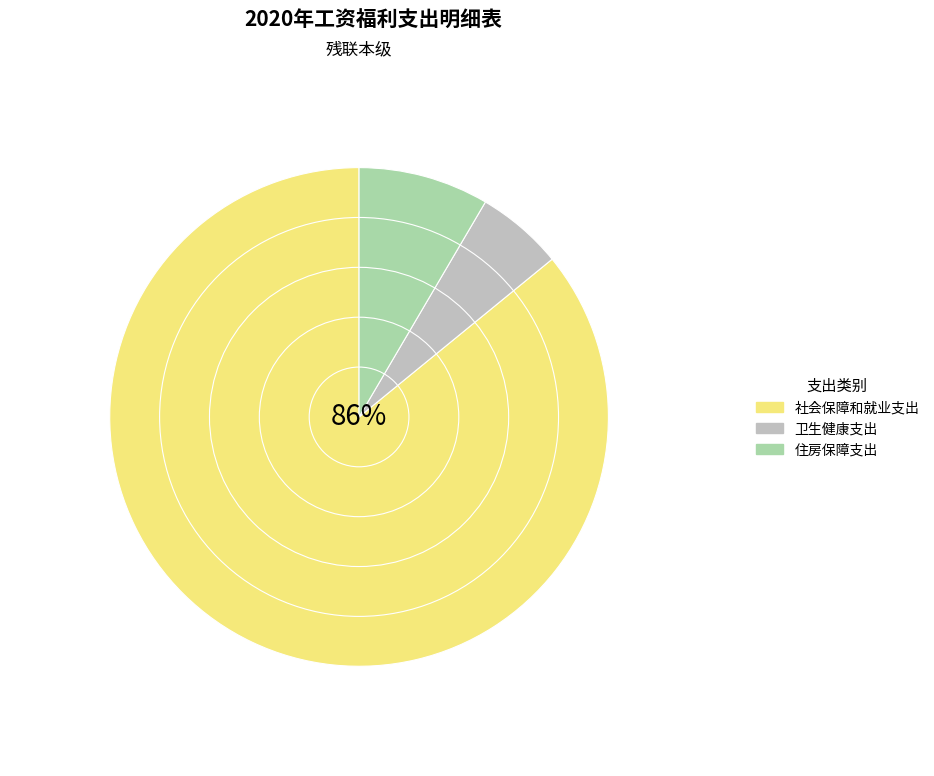

To the nearest percent, what portion does 住房保障支出 represent?

8%